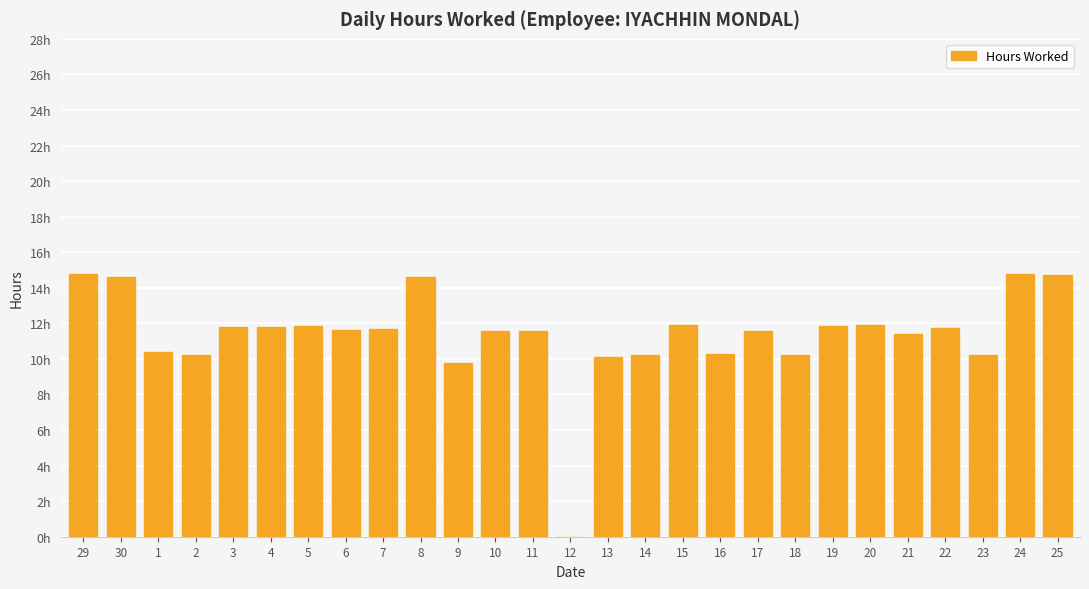

What value does the data have at 19?

11.8